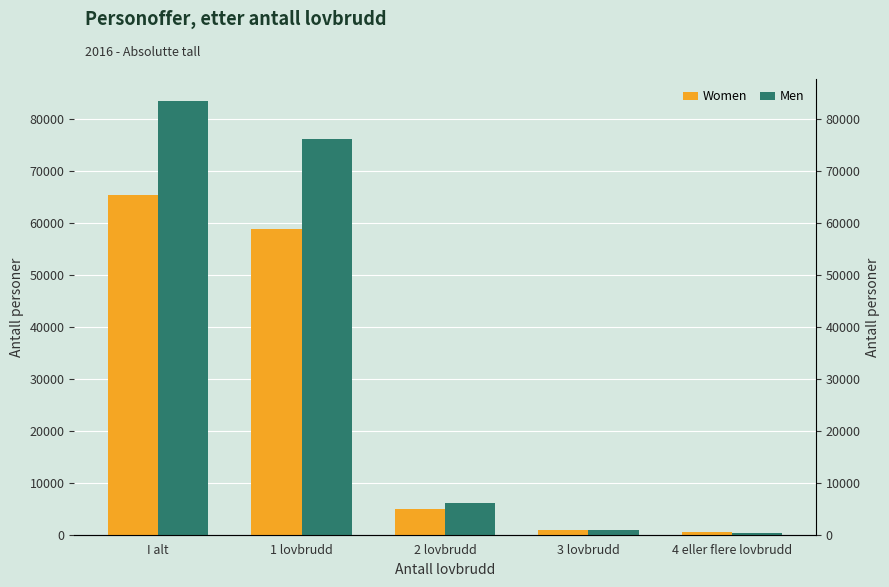

What is the sum of the Women values at I alt and 4 eller flere lovbrudd?

65949